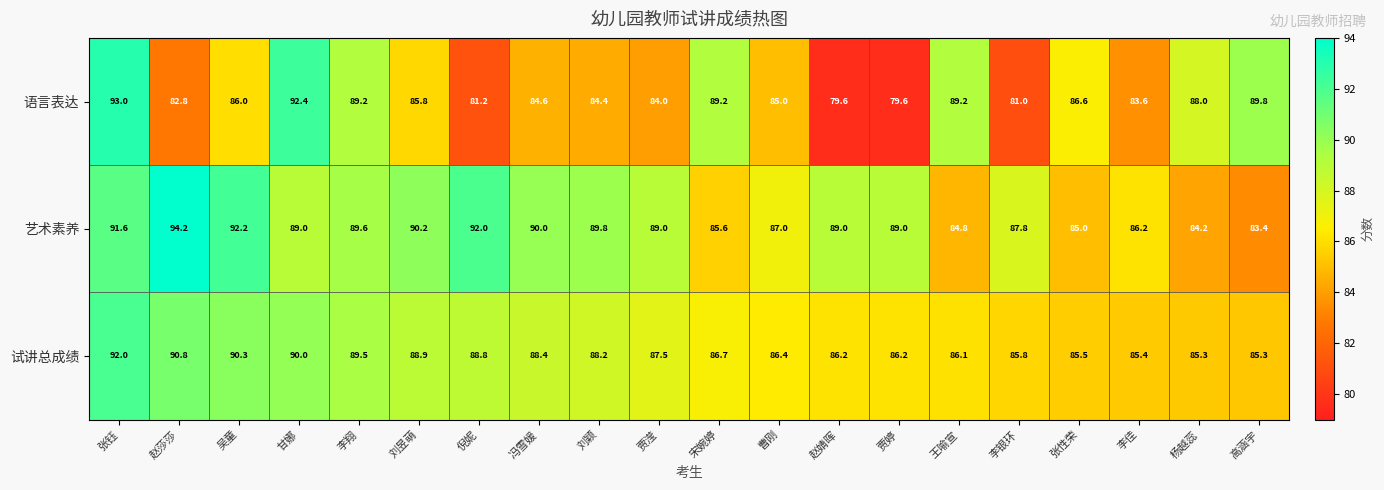

At 赵婧晖, list the series in order from largest to smallest.

艺术素养, 试讲总成绩, 语言表达